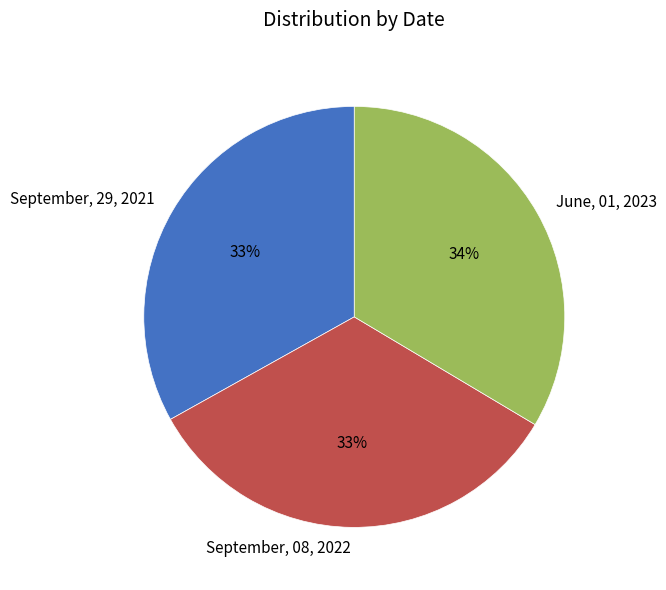

What is the ratio of the value at September, 08, 2022 to the value at June, 01, 2023?

1.0